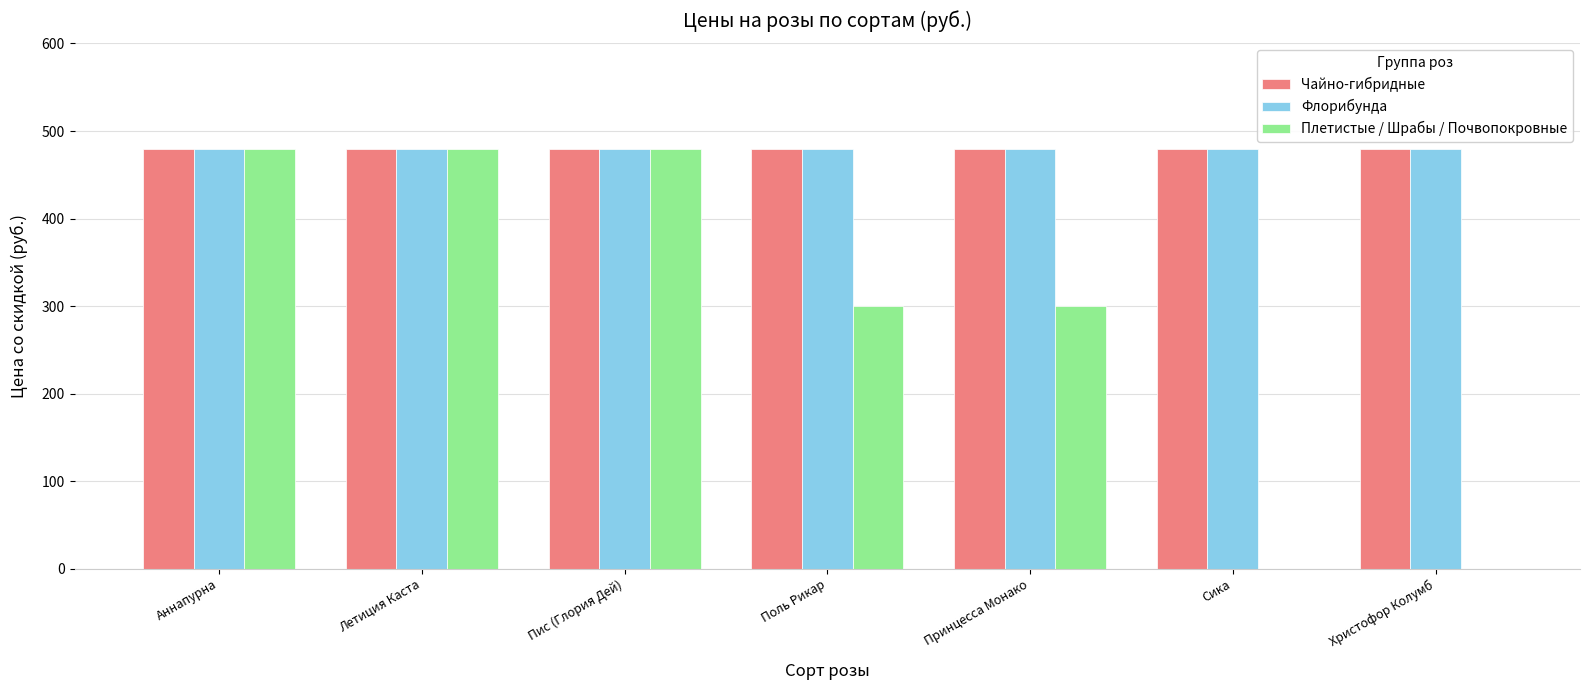

The value of Плетистые / Шрабы / Почвопокровные at Христофор Колумб is -268. True or false?

False